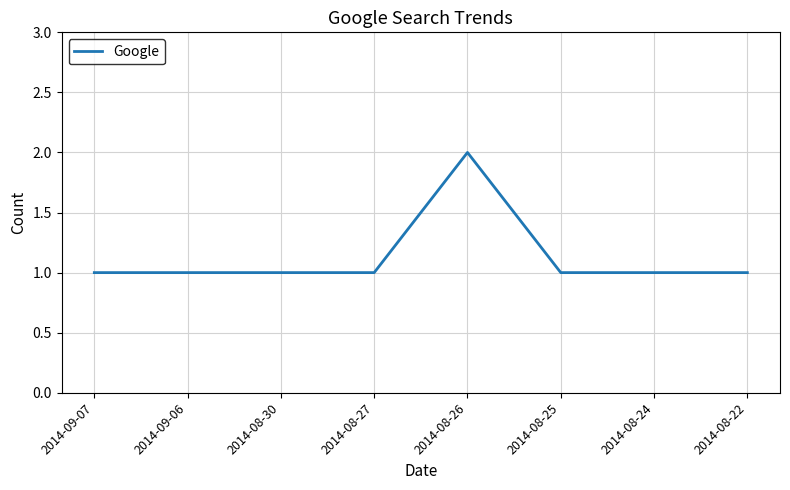

Does the chart have visible grid lines?

Yes